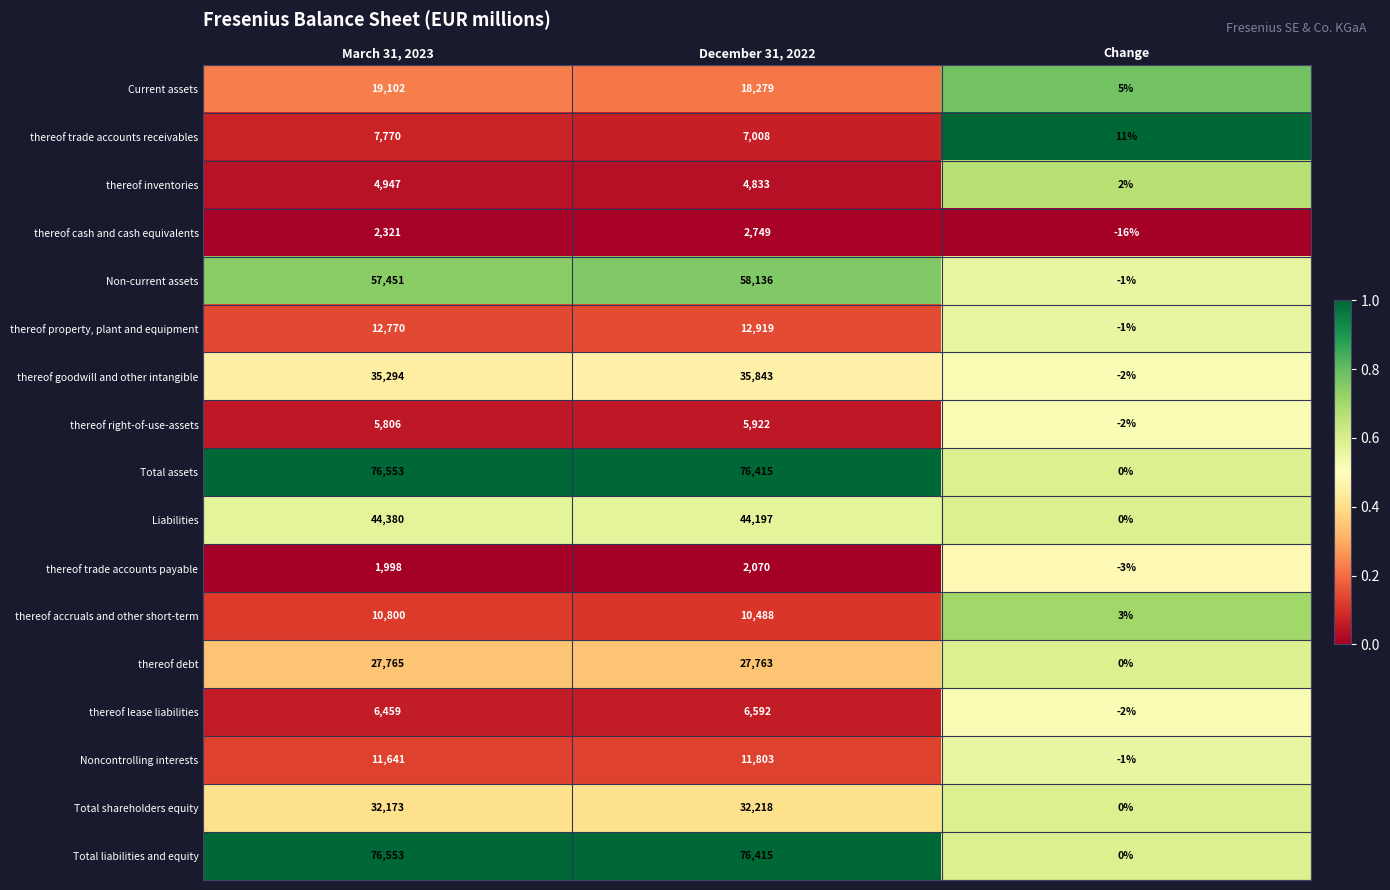

Which series changed the most between March 31, 2023 and December 31, 2022?

Current assets